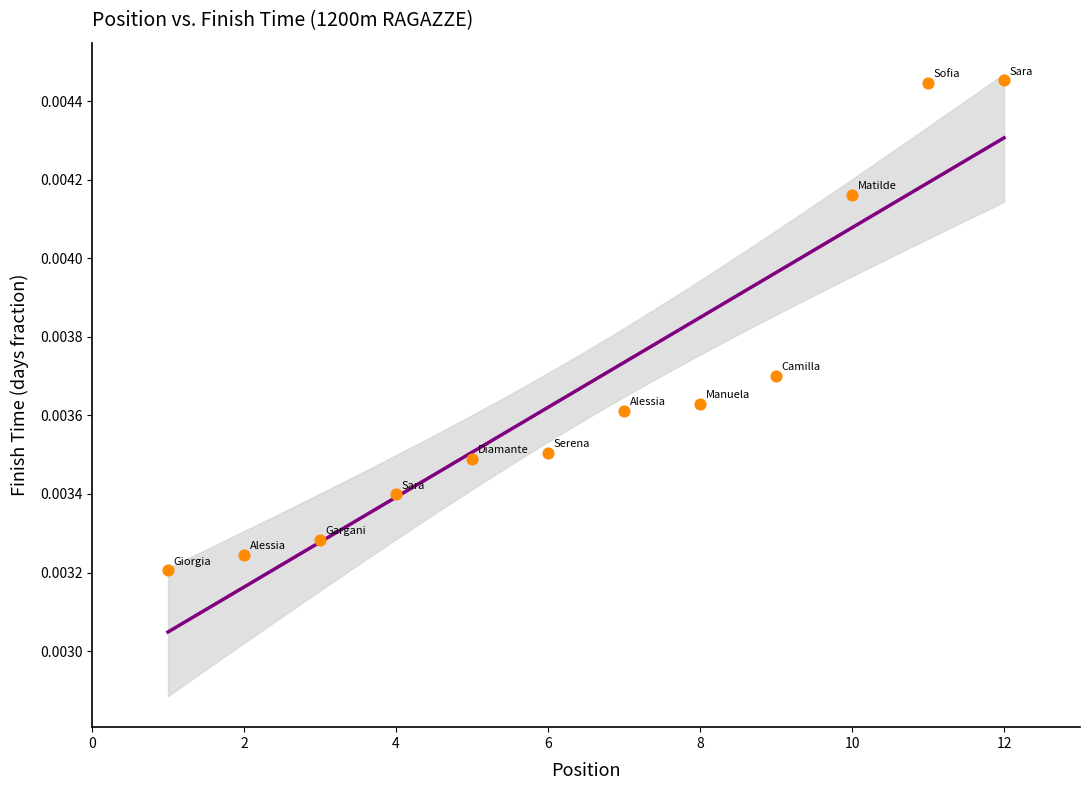

What is the range of X values (max minus min)?

11.0